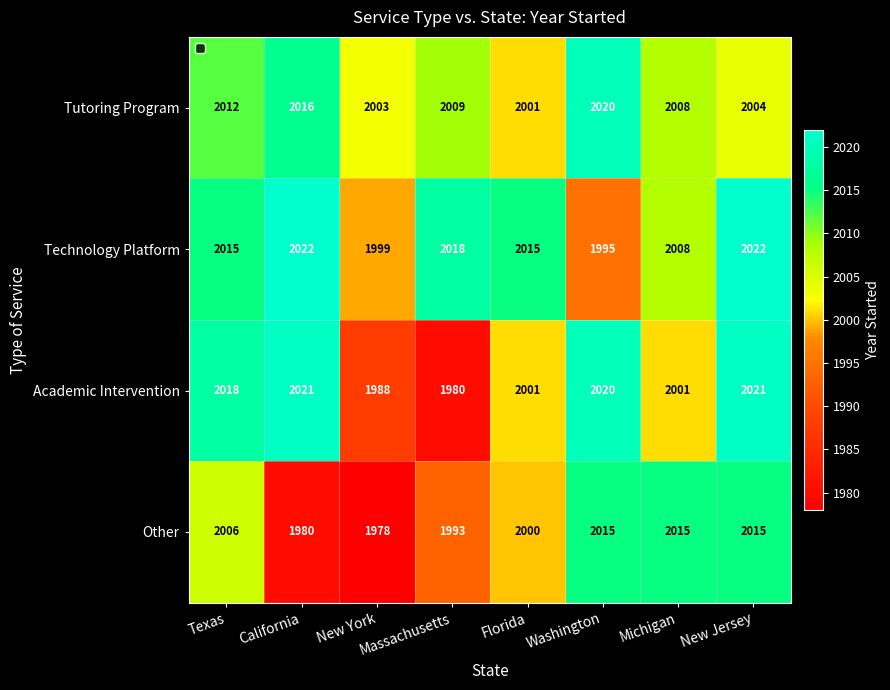

Which series has the largest total across all categories?

Technology Platform